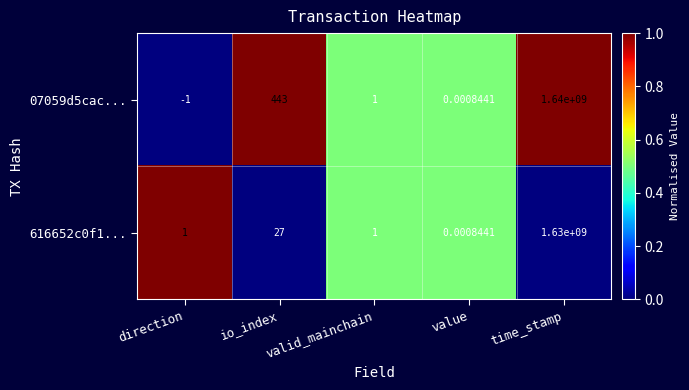

Which label corresponds to the largest value in the chart?

time_stamp